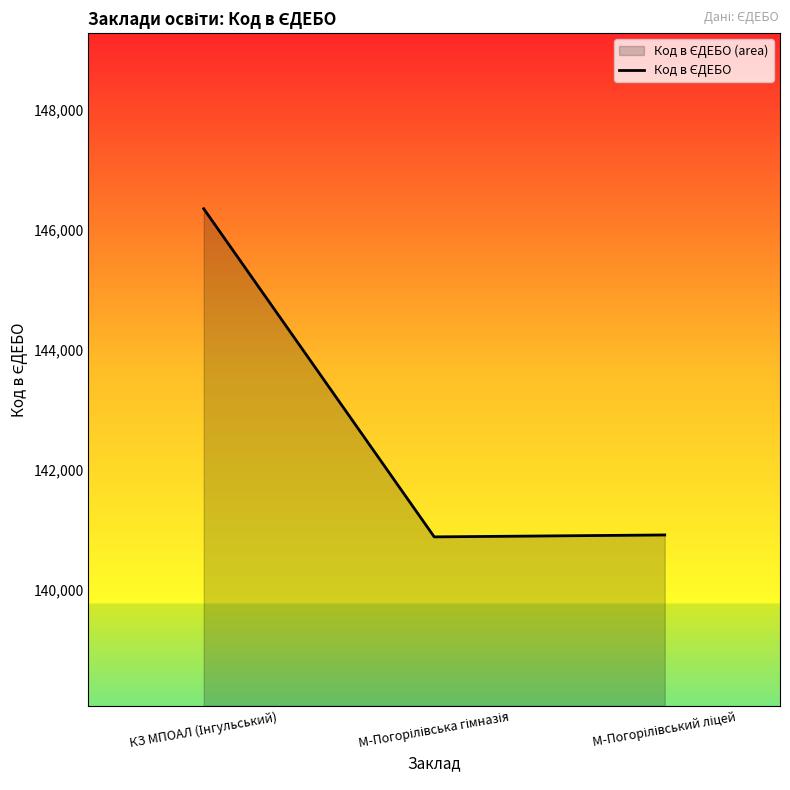

What is the difference between the maximum and minimum values?

5470